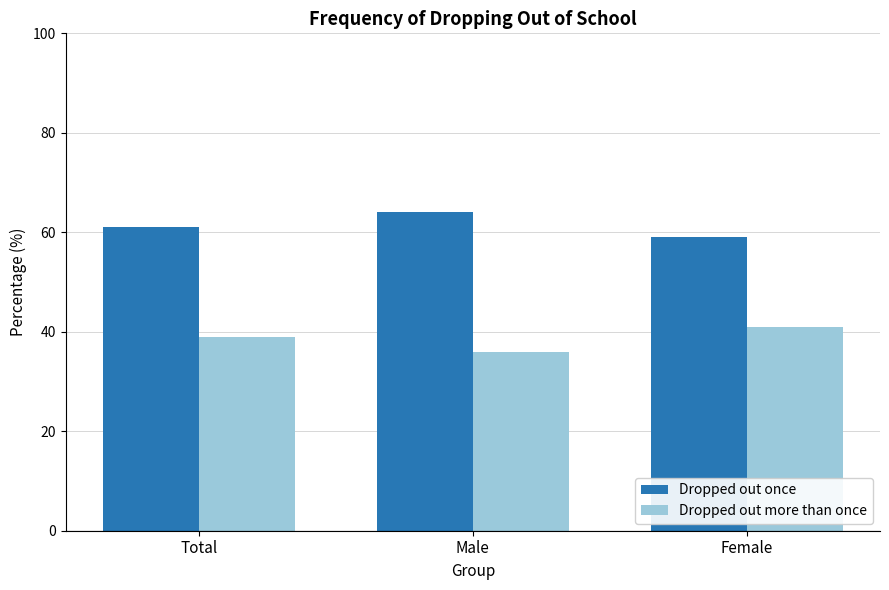

What is the greatest value displayed?

64